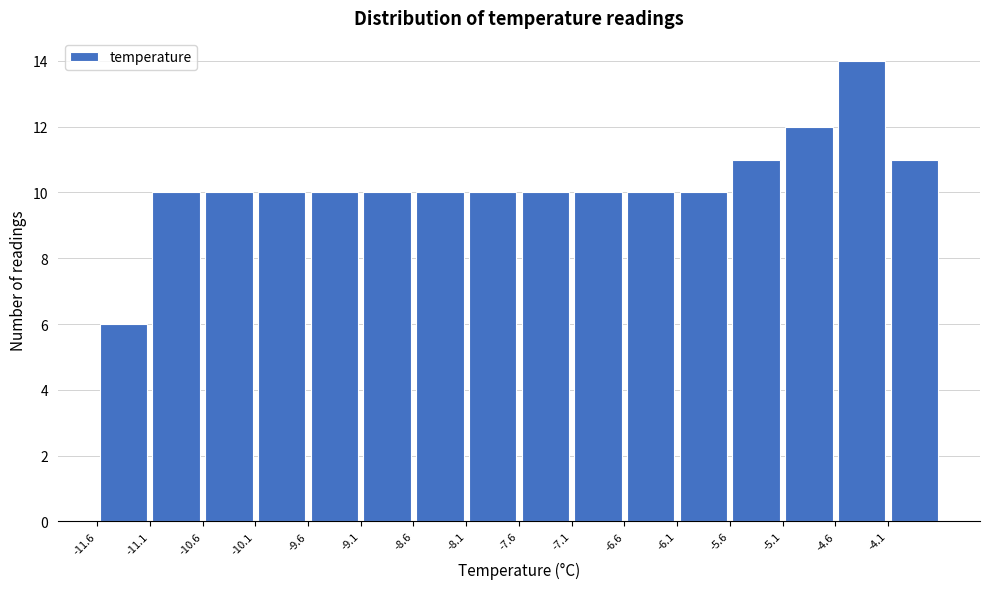

What is the height of the bar covering -10.05 to -9.55 on the x-axis? The values are not printed on the chart, so give them approximately, as read against the axis.

10